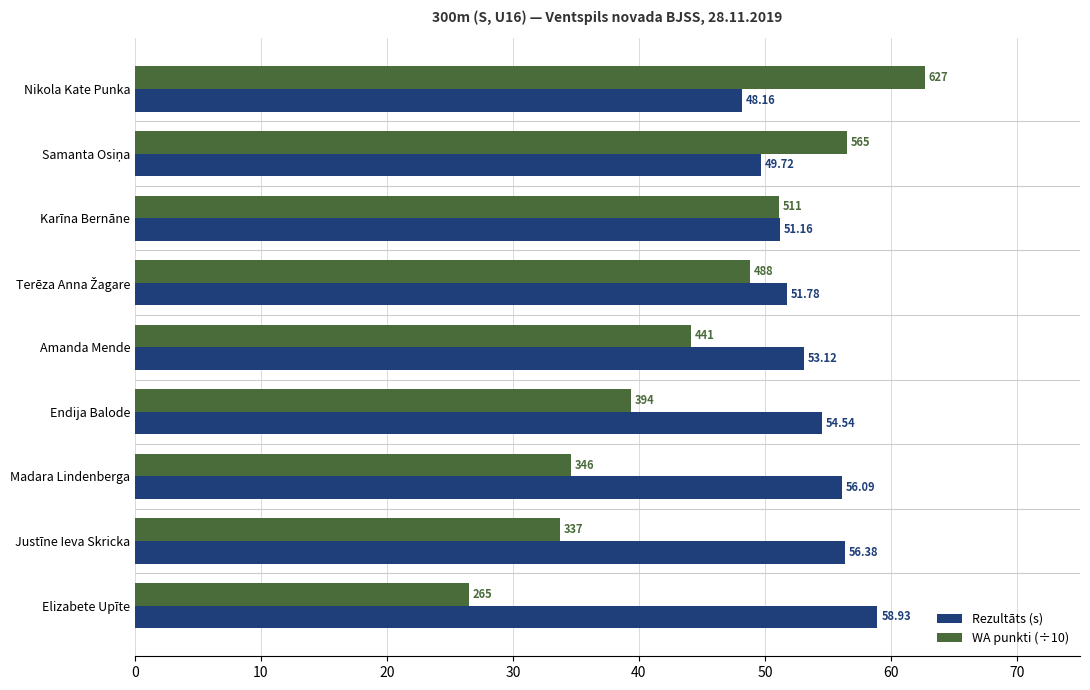

What is the difference between the maximum and minimum values in the WA punkti (÷10) series?

36.2